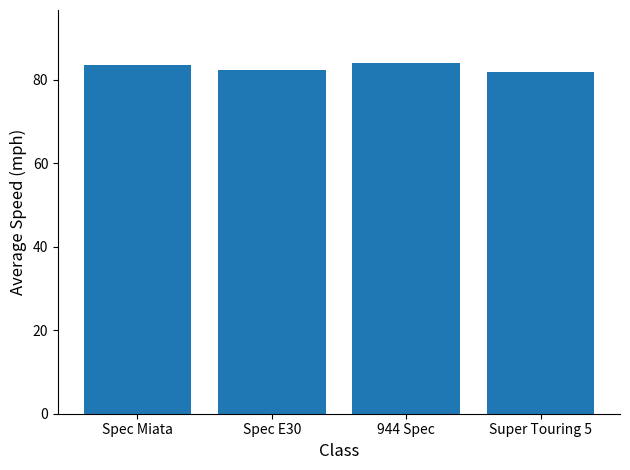

What is the label of the 3rd bar from the right?

Spec E30